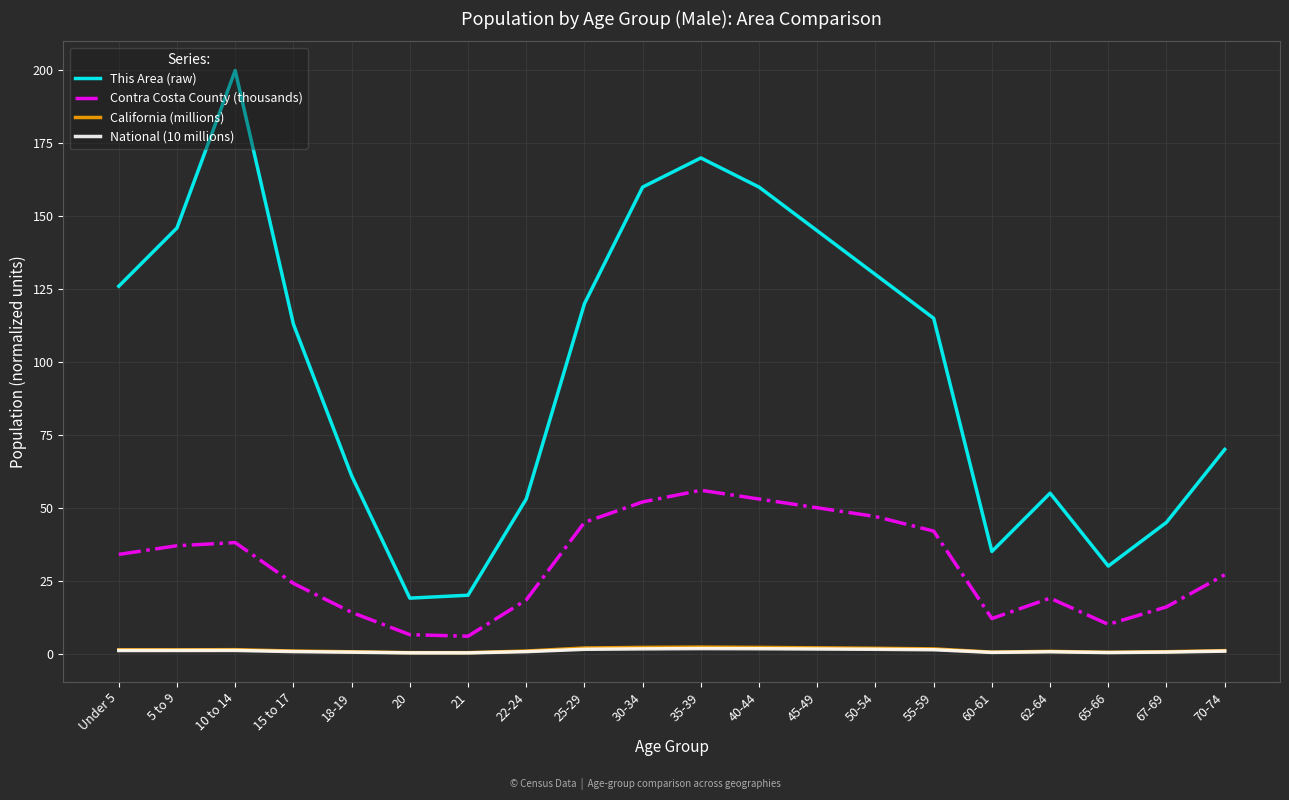

Which series has the widest spread of values?

This Area (raw)